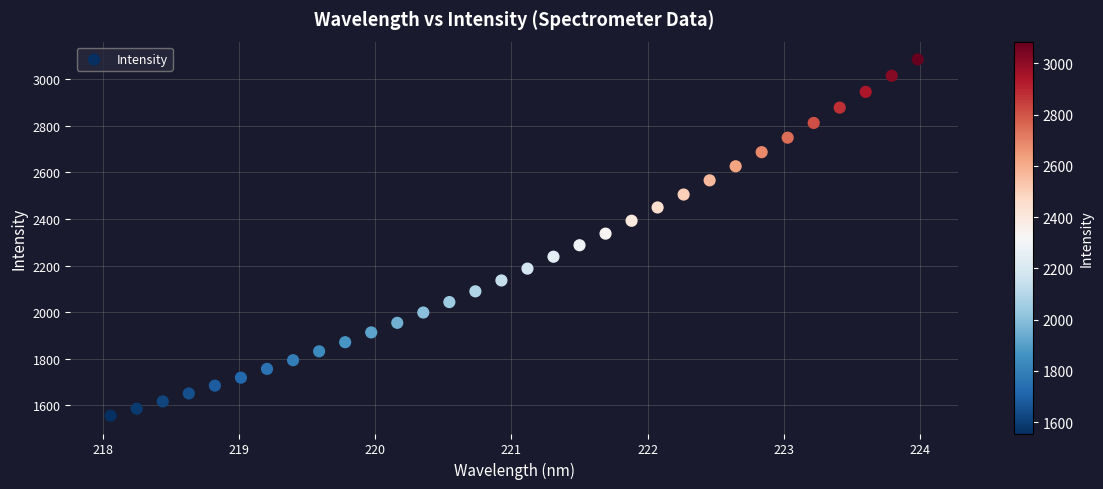

What is the range of Y values (max minus min)?

1528.3